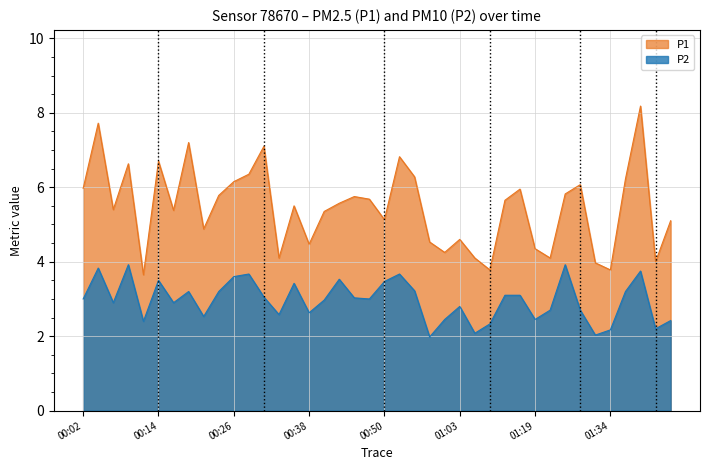

True or false: P2 and P1 intersect in this chart.

False